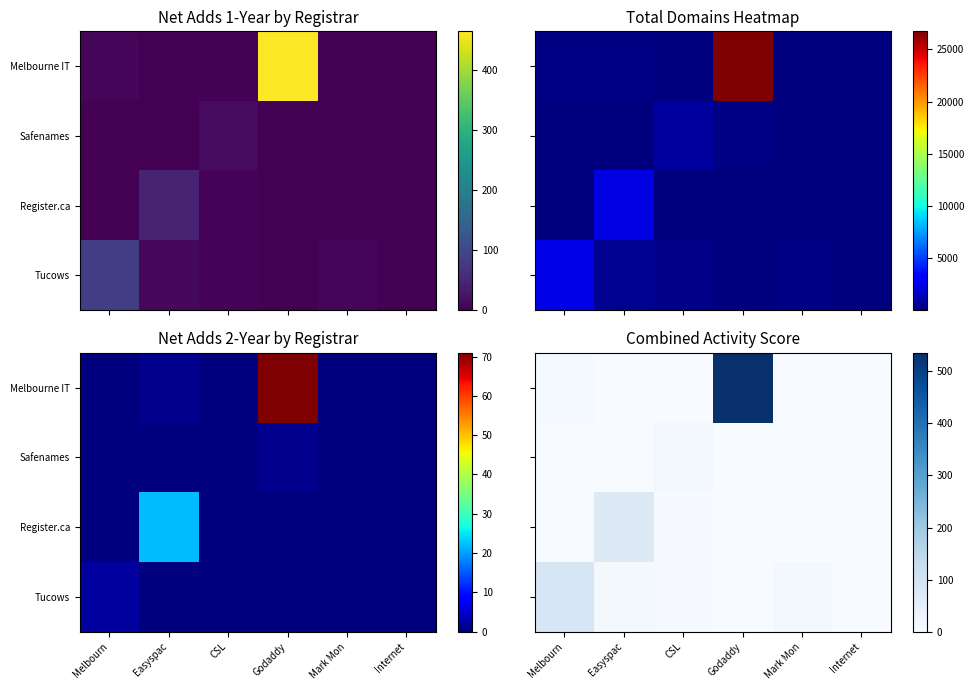

The Register.ca series shows 1 at Godaddy. True or false?

True